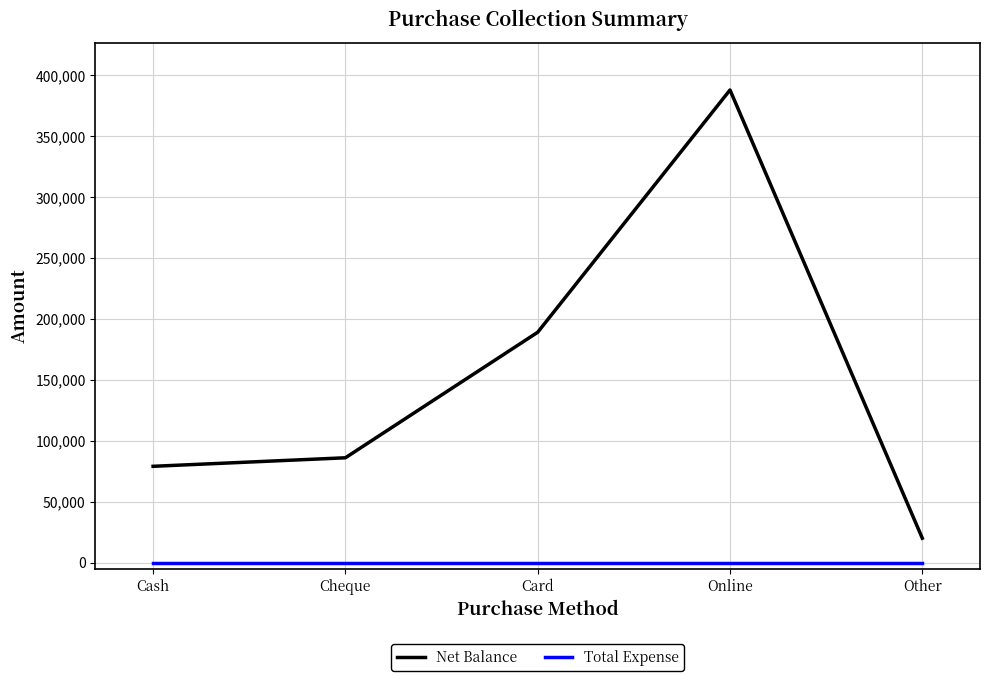

Is the value of Total Expense at Card greater than the value of Net Balance at Cash?

No